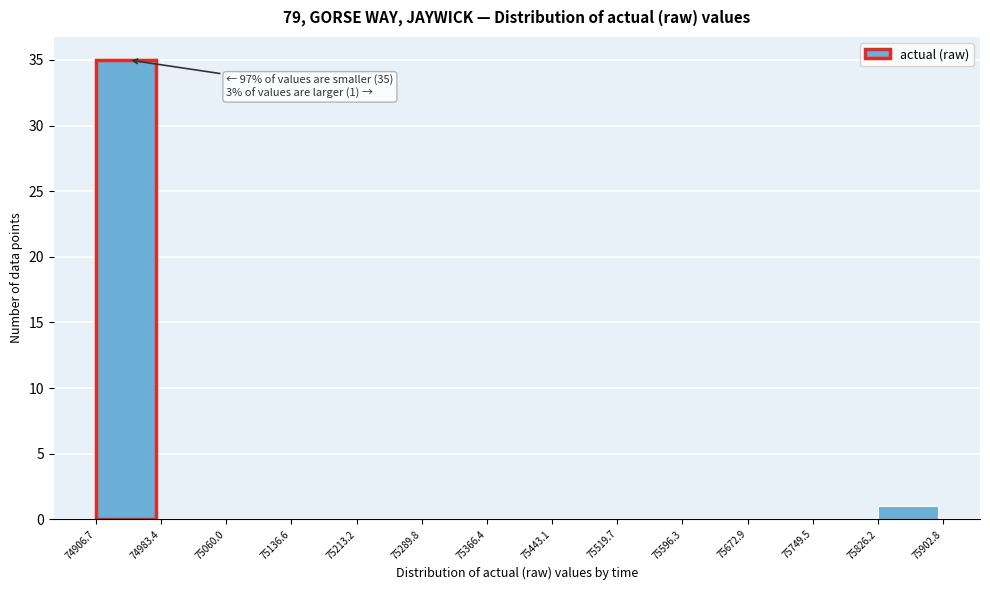

Which range on the x-axis has the tallest bar?

74906.7 to 74983.4